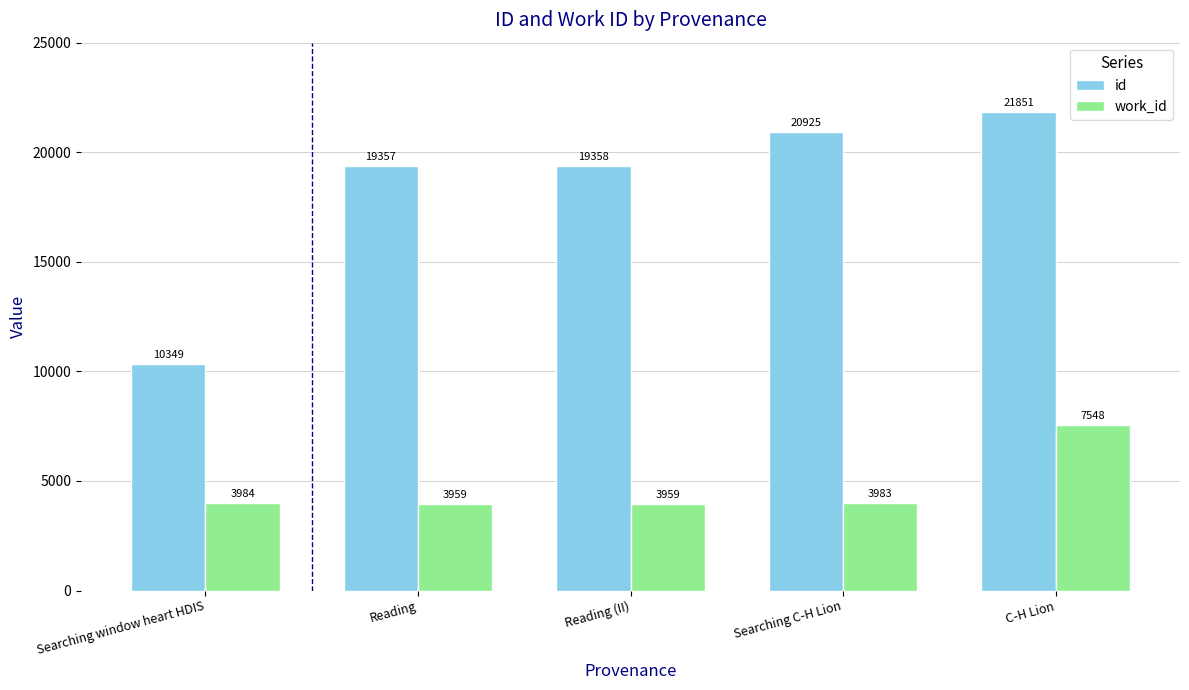

What is the difference between the highest and lowest values at C-H Lion?

14303